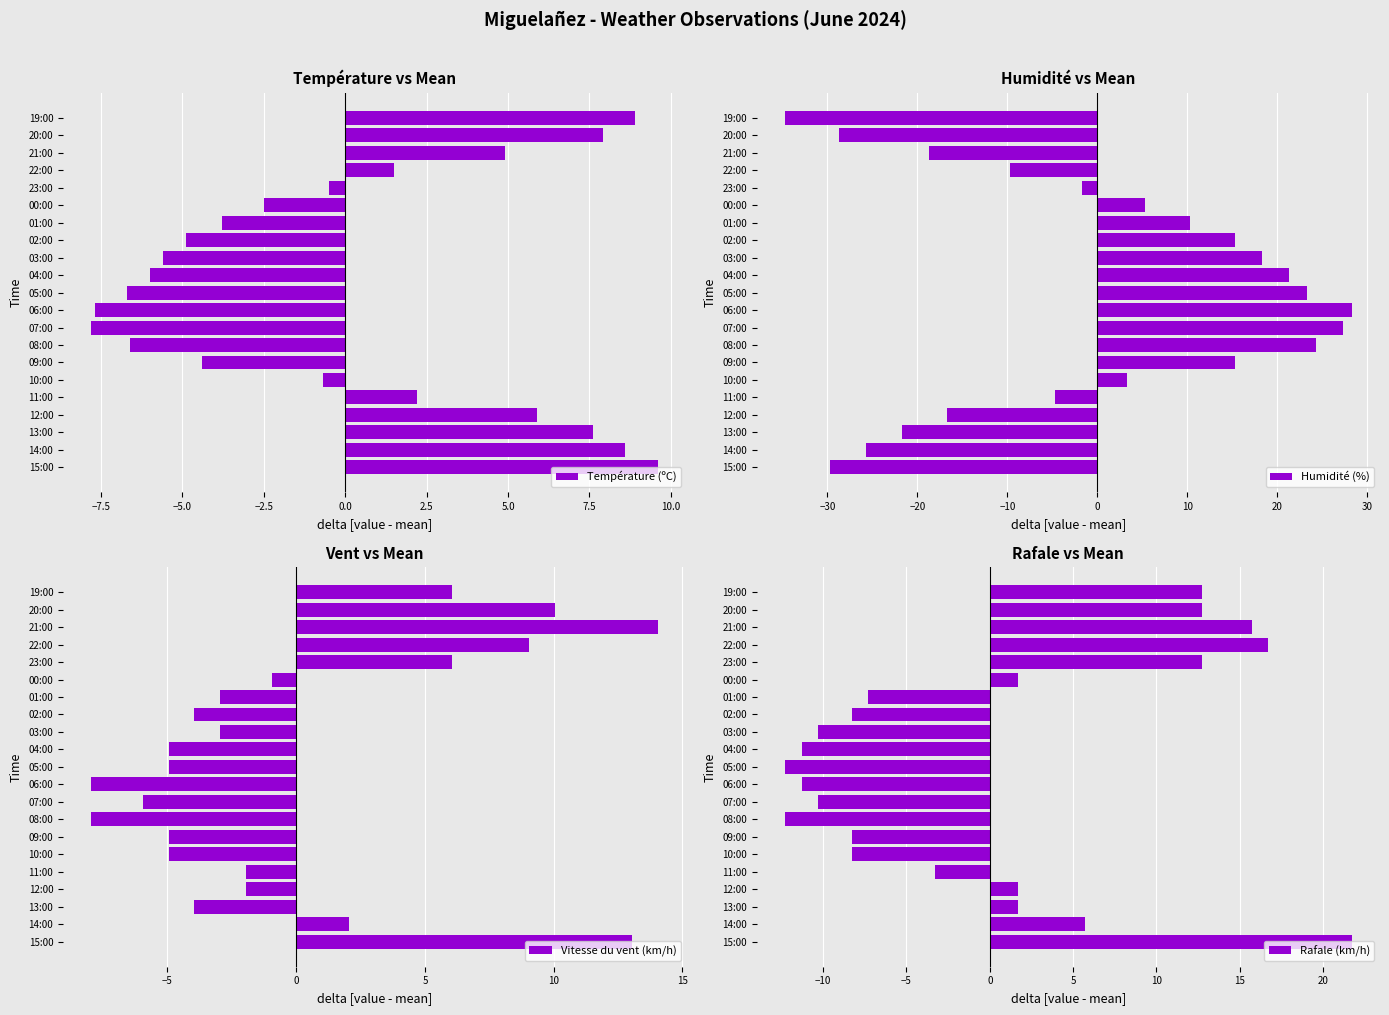

Reading left to right, transcribe all the data shown in this chart.

Température (ºC): 9.6	8.6	7.6	5.9	2.2	-0.7	-4.4	-6.6	-7.8	-7.7	-6.7	-6.0	-5.6	-4.9	-3.8	-2.5	-0.5	1.5	4.9	7.9	8.9
Humidité (%): -29.7	-25.7	-21.7	-16.7	-4.7	3.3	15.3	24.3	27.3	28.3	23.3	21.3	18.3	15.3	10.3	5.3	-1.7	-9.7	-18.7	-28.7	-34.7
Vitesse du vent (km/h): 13.0	2.0	-4.0	-2.0	-2.0	-5.0	-5.0	-8.0	-6.0	-8.0	-5.0	-5.0	-3.0	-4.0	-3.0	-1.0	6.0	9.0	14.0	10.0	6.0
Rafale (km/h): 21.7	5.7	1.7	1.7	-3.3	-8.3	-8.3	-12.3	-10.3	-11.3	-12.3	-11.3	-10.3	-8.3	-7.3	1.7	12.7	16.7	15.7	12.7	12.7